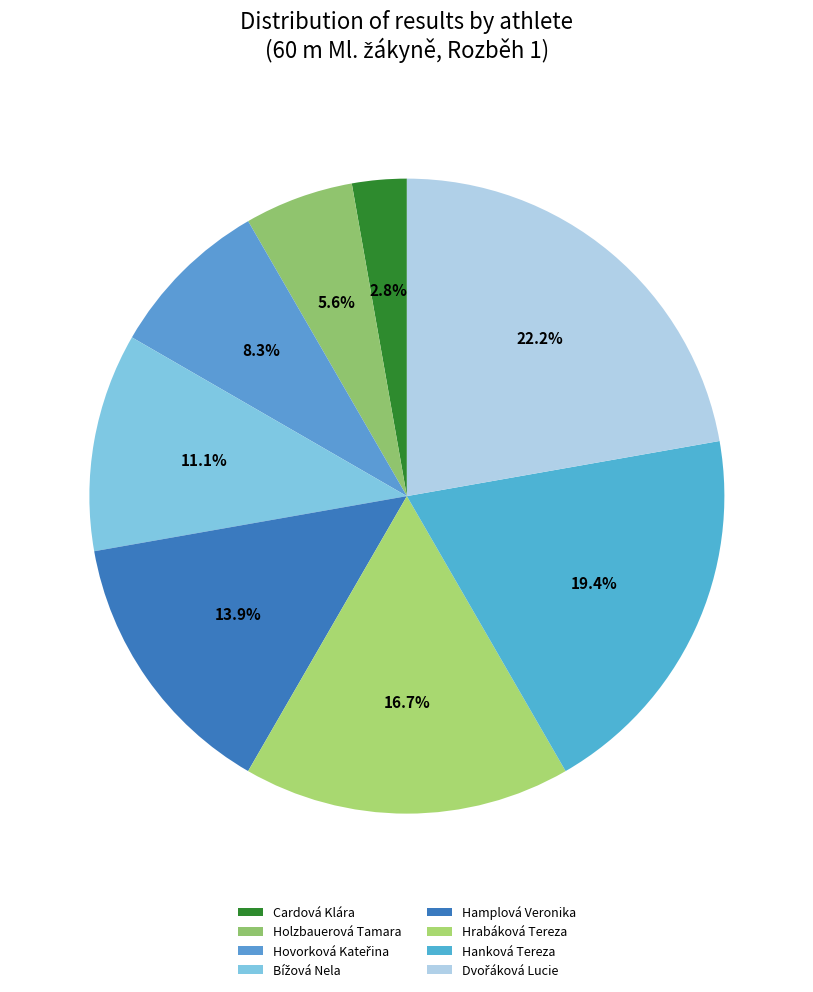

Does Hovorková Kateřina represent more than half of the total?

No